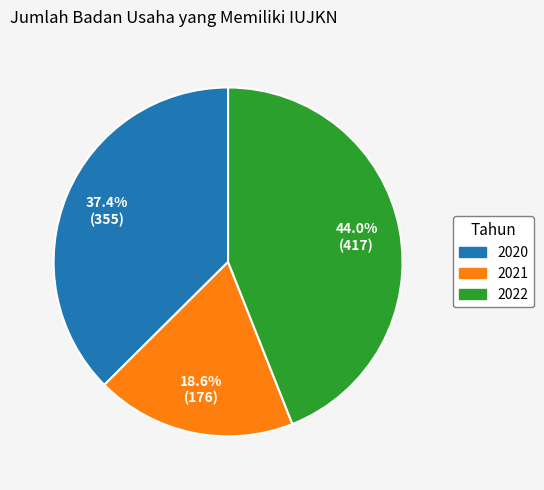

Approximately how many times larger is the value at 2021 compared to 2020?

0.5